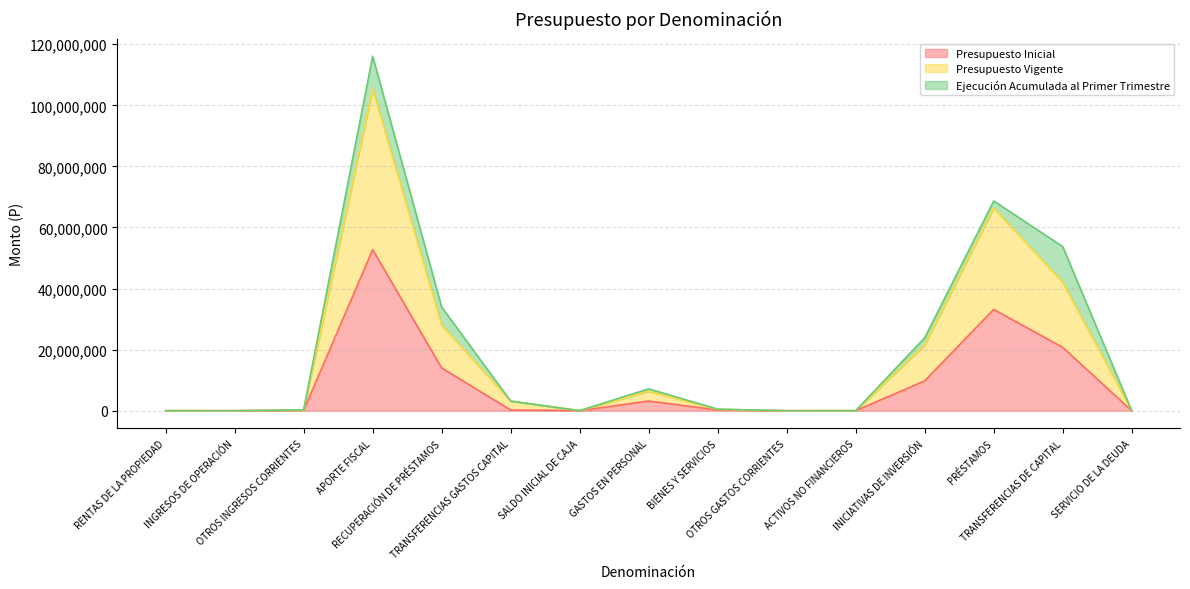

What are all the series names shown in the legend?

Presupuesto Inicial, Presupuesto Vigente, Ejecución Acumulada al Primer Trimestre